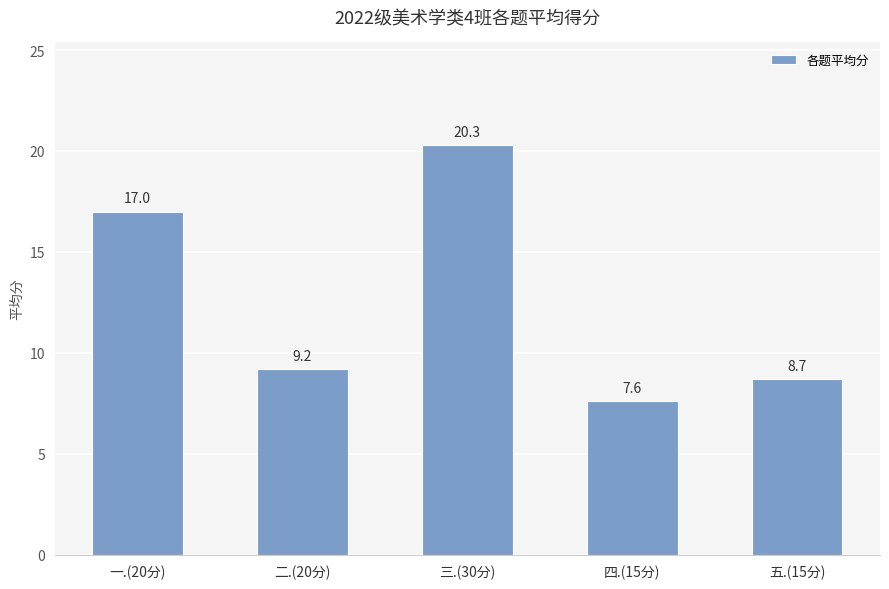

The value at 一.(20分) is 17.0. True or false?

True